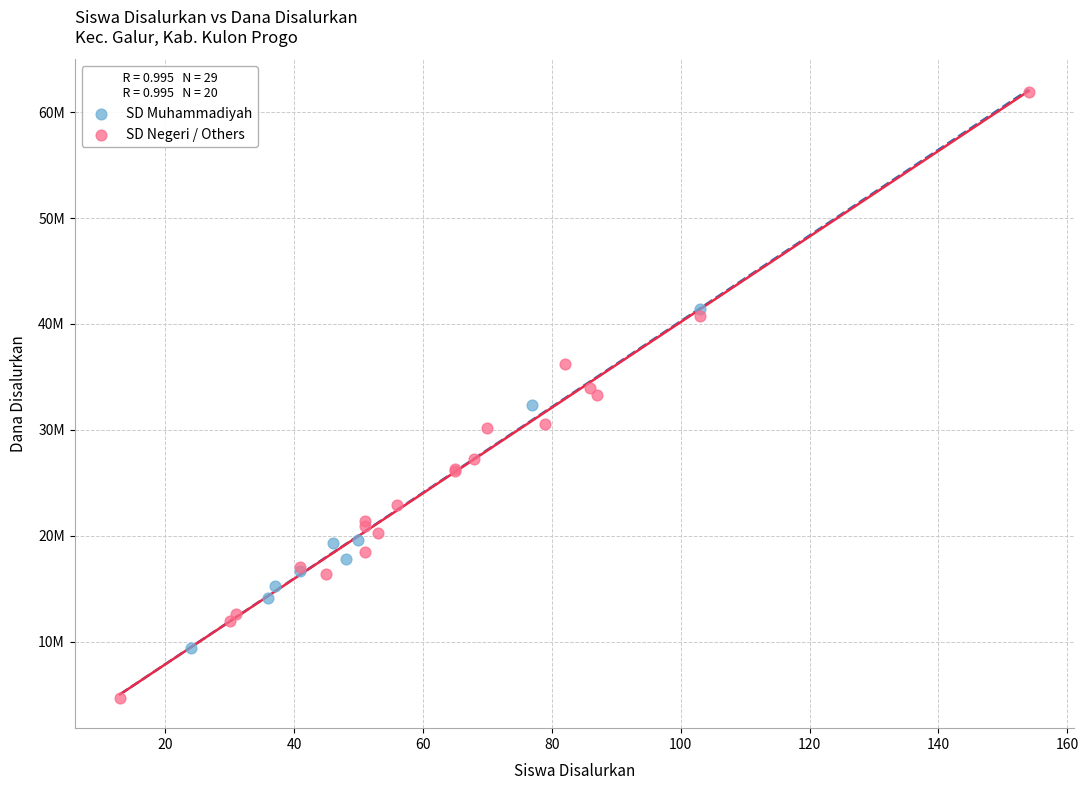

Which series reaches the maximum Y coordinate?

SD Negeri / Others